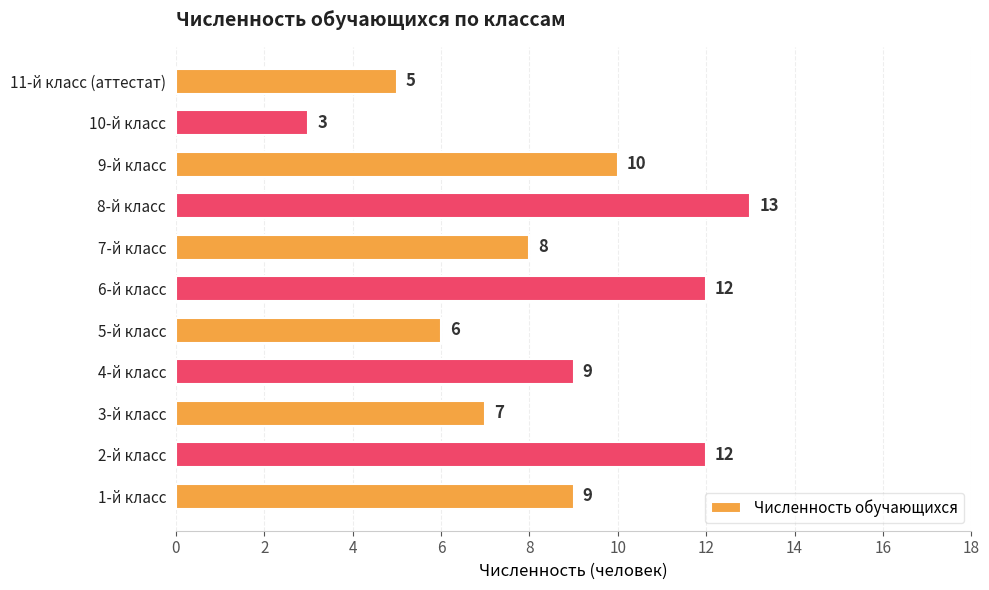

How many distinct data groups are displayed?

1